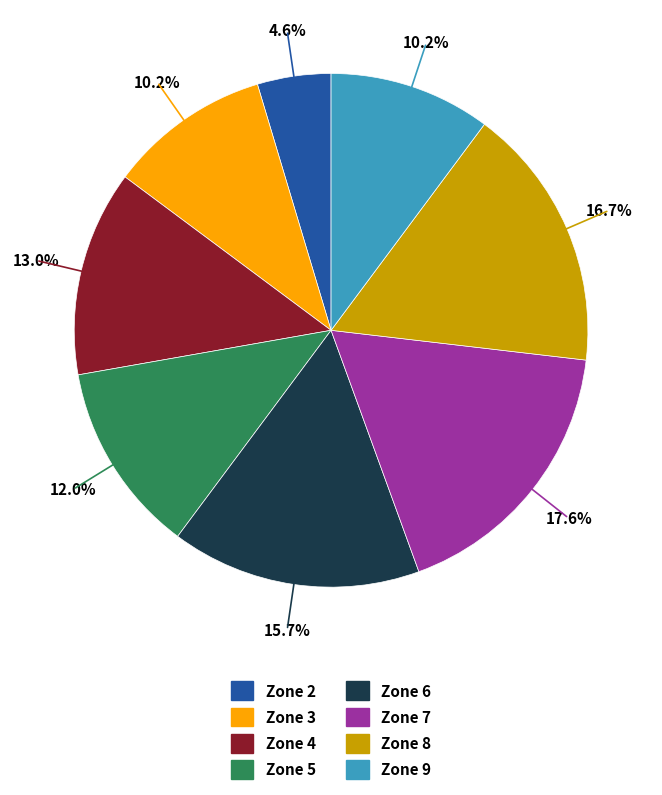

True or false: Zone 5 accounts for 6% of the total.

False